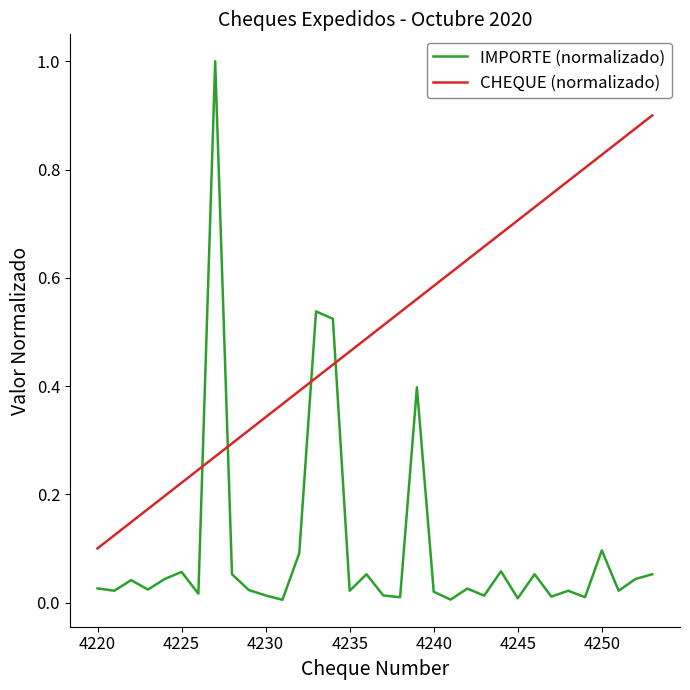

Count the number of categories in the chart.

34